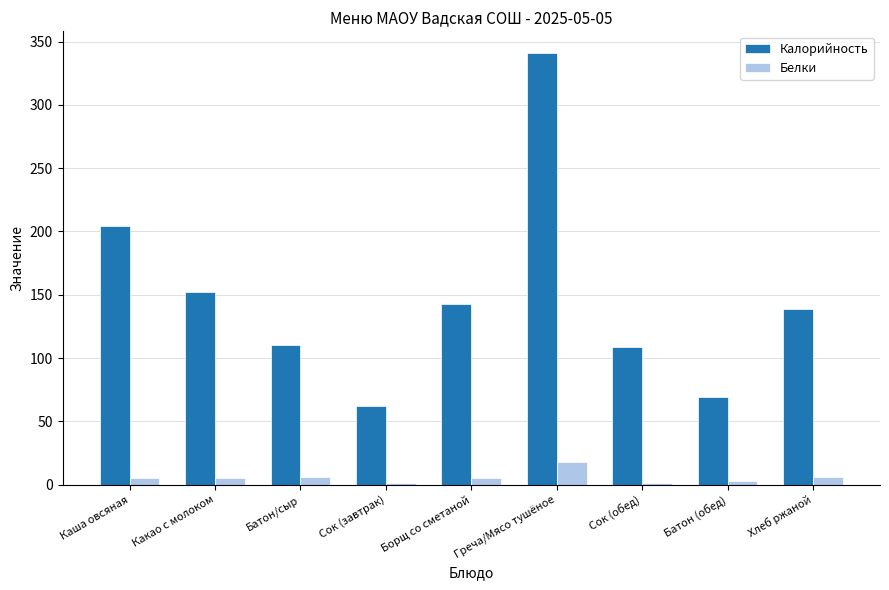

Which series has the largest range (max minus min)?

Калорийность